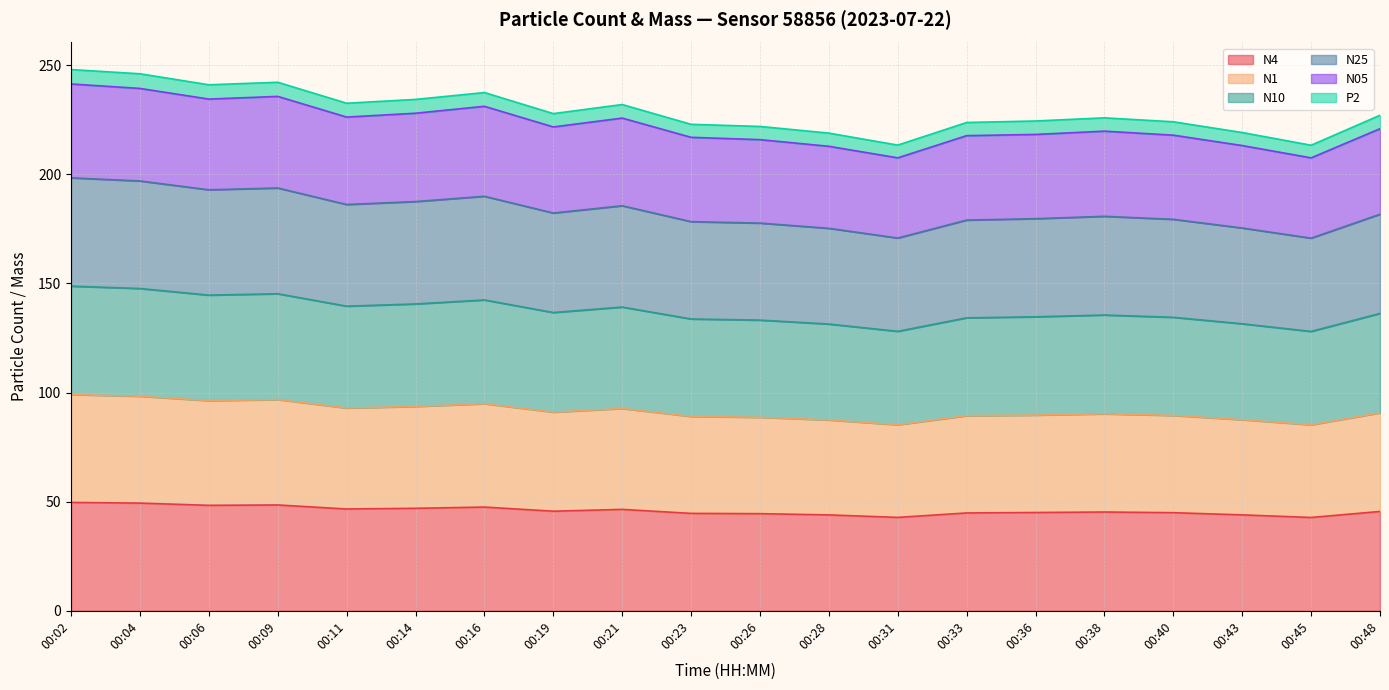

What are all the series names shown in the legend?

N4, N1, N10, N25, N05, P2